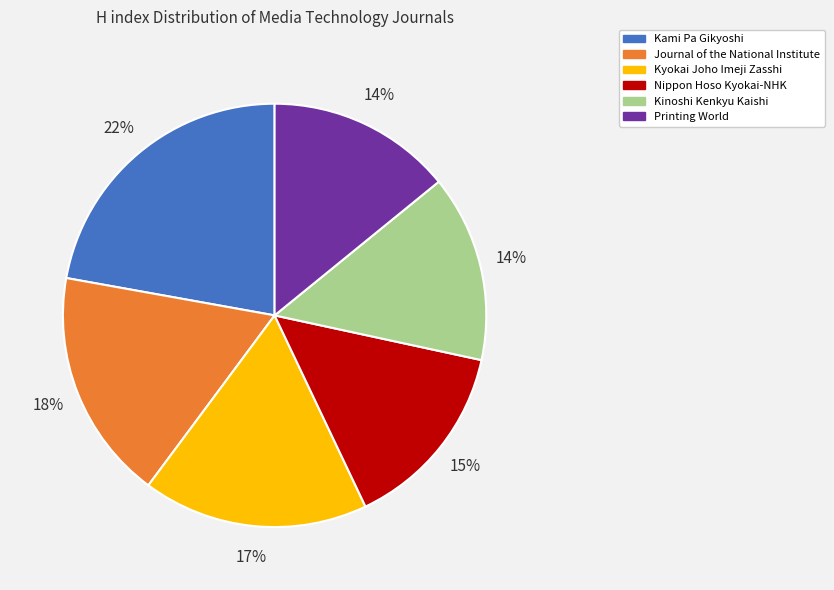

How many slices are in this pie chart?

6